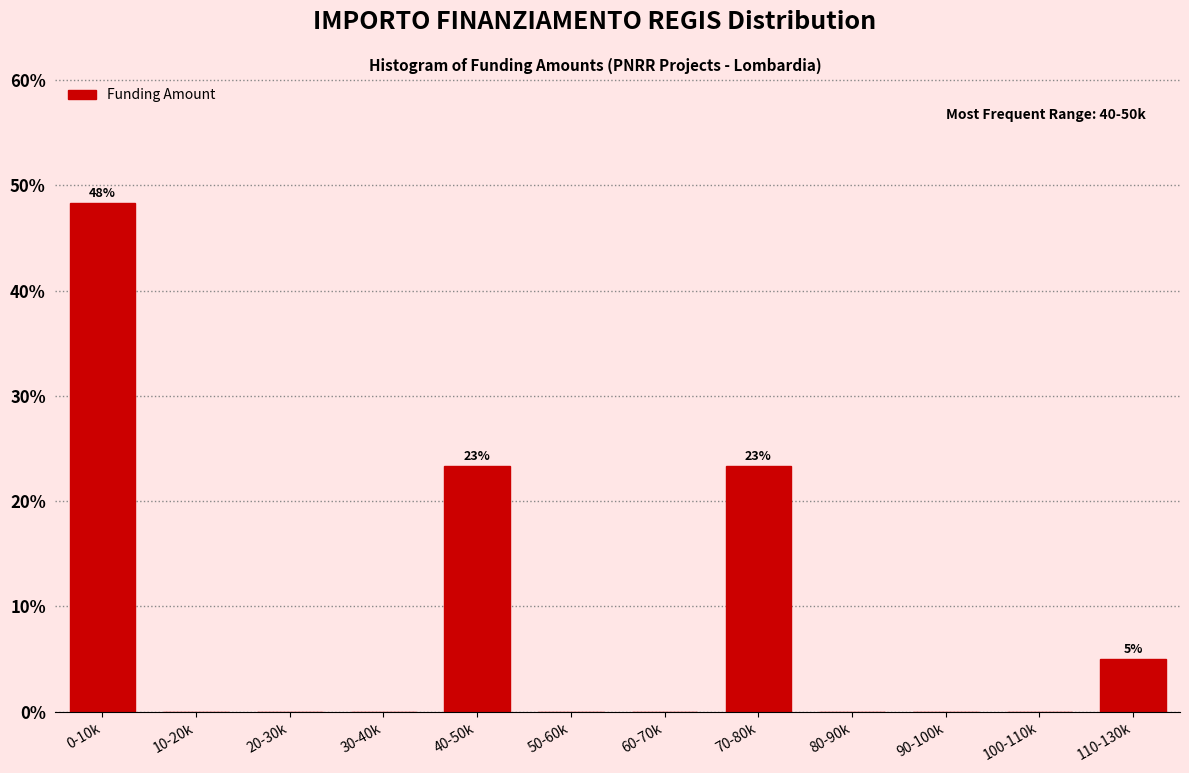

Reading left to right, extract all data points from this chart.

0-10k=48.3	10-20k=0.0	20-30k=0.0	30-40k=0.0	40-50k=23.3	50-60k=0.0	60-70k=0.0	70-80k=23.3	80-90k=0.0	90-100k=0.0	100-110k=0.0	110-130k=5.0